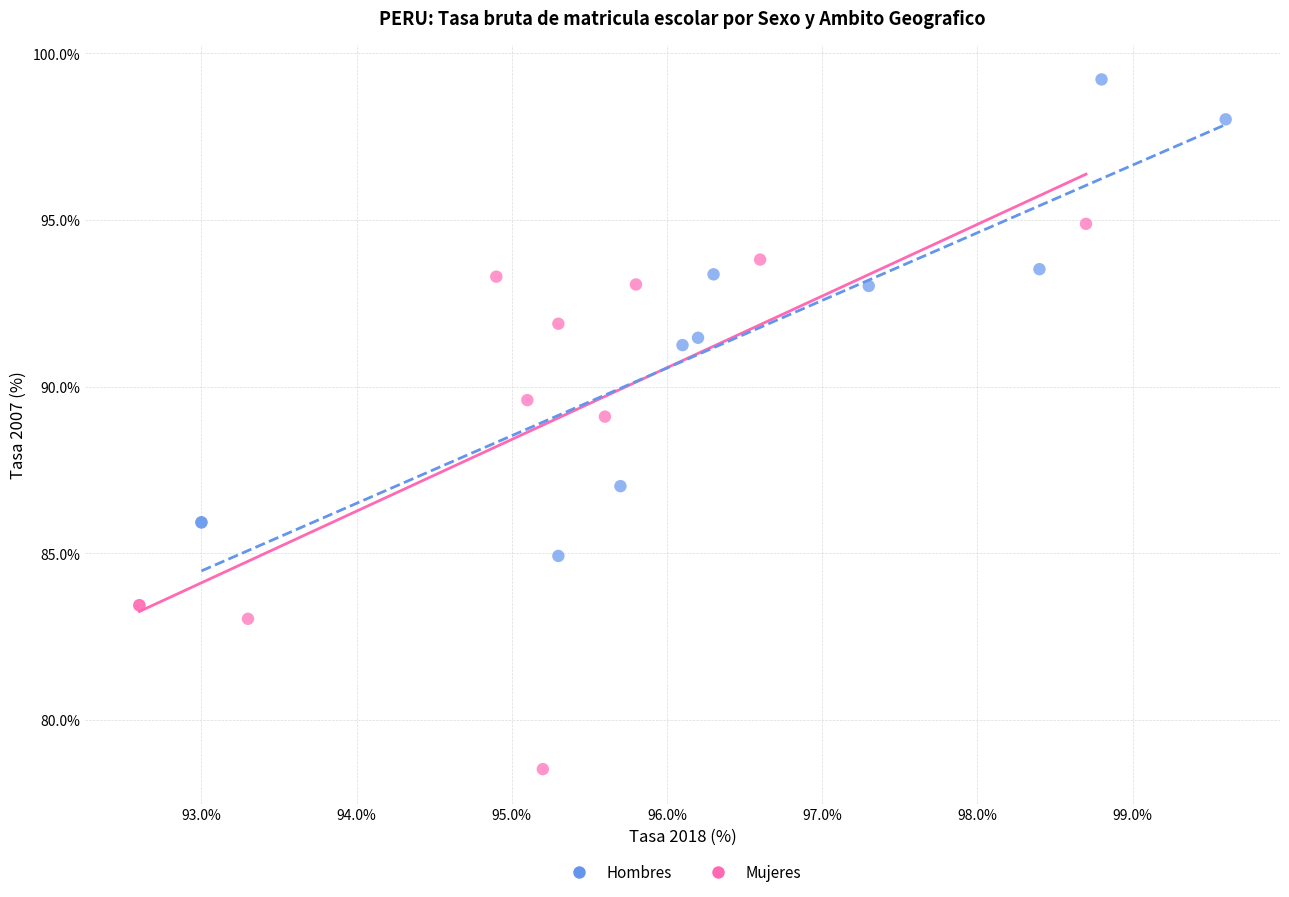

Which series has the widest spread of Y values?

Mujeres